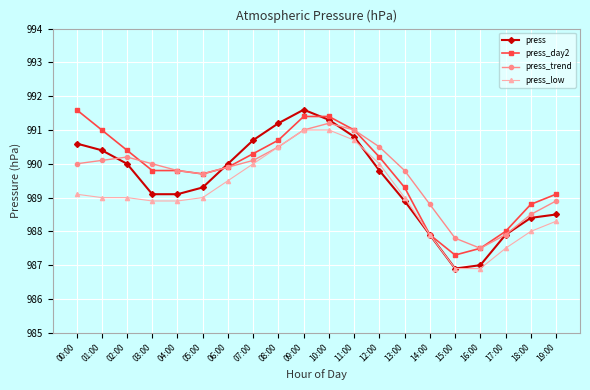

Reading right to left, list all the values displayed in this chart.

press: 19:00=988.5	18:00=988.4	17:00=987.9	16:00=987.0	15:00=986.9	14:00=987.9	13:00=988.9	12:00=989.8	11:00=990.8	10:00=991.3	09:00=991.6	08:00=991.2	07:00=990.7	06:00=990.0	05:00=989.3	04:00=989.1	03:00=989.1	02:00=990.0	01:00=990.4	00:00=990.6
press_day2: 19:00=989.1	18:00=988.8	17:00=988.0	16:00=987.5	15:00=987.3	14:00=987.9	13:00=989.3	12:00=990.2	11:00=991.0	10:00=991.4	09:00=991.4	08:00=990.7	07:00=990.3	06:00=989.9	05:00=989.7	04:00=989.8	03:00=989.8	02:00=990.4	01:00=991.0	00:00=991.6
press_trend: 19:00=988.9	18:00=988.5	17:00=987.9	16:00=987.5	15:00=987.8	14:00=988.8	13:00=989.8	12:00=990.5	11:00=991.0	10:00=991.2	09:00=991.0	08:00=990.5	07:00=990.1	06:00=989.9	05:00=989.7	04:00=989.8	03:00=990.0	02:00=990.2	01:00=990.1	00:00=990.0
press_low: 19:00=988.3	18:00=988.0	17:00=987.5	16:00=986.9	15:00=986.9	14:00=987.9	13:00=989.0	12:00=990.0	11:00=990.7	10:00=991.0	09:00=991.0	08:00=990.5	07:00=990.0	06:00=989.5	05:00=989.0	04:00=988.9	03:00=988.9	02:00=989.0	01:00=989.0	00:00=989.1